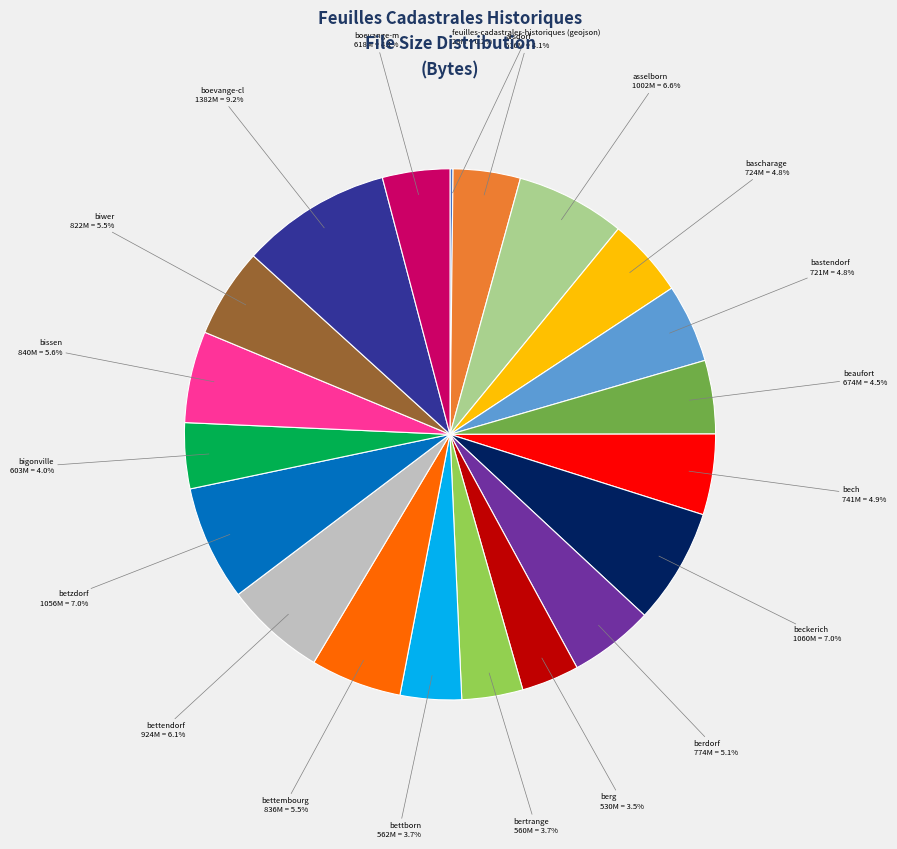

Is there a majority slice in this chart?

No